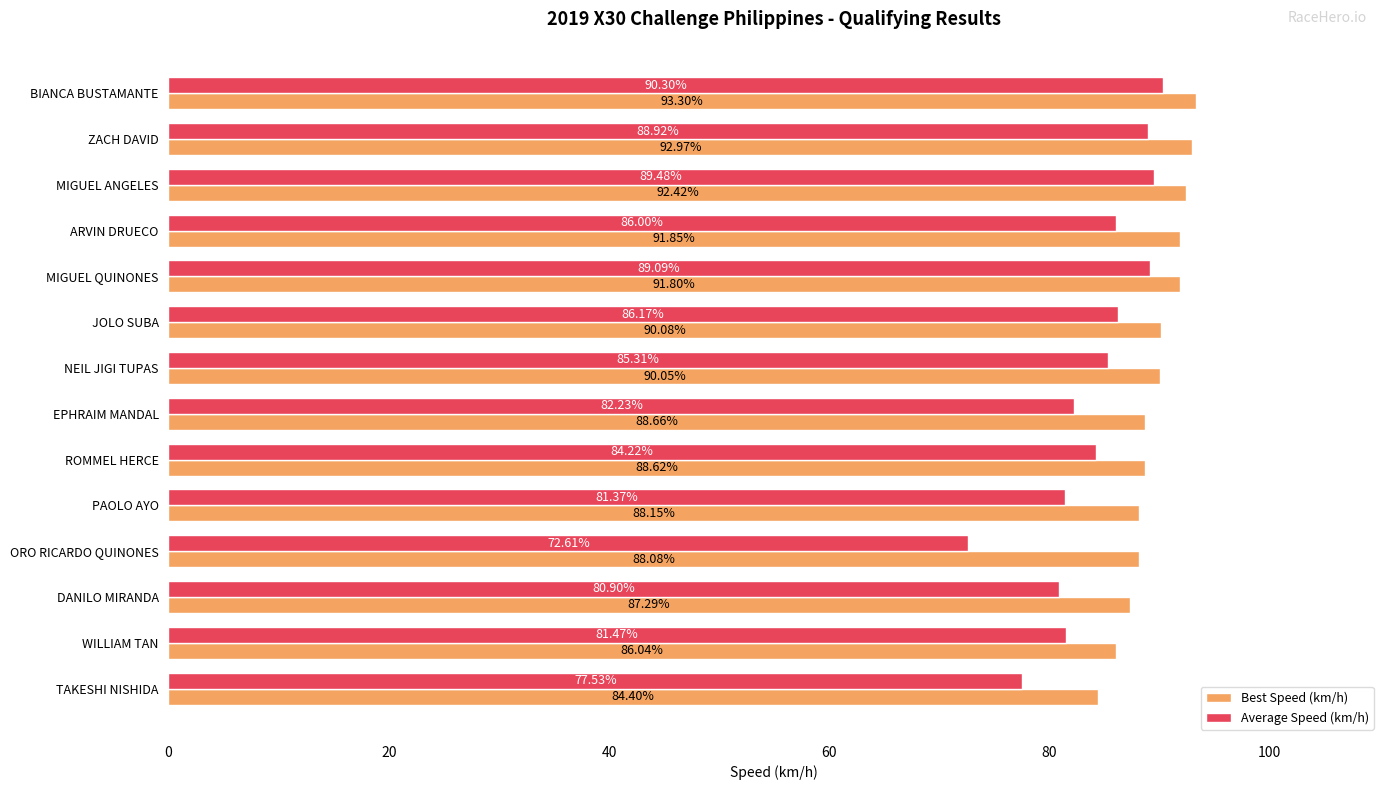

What is the difference between the second highest and minimum values in the Best Speed (km/h) series?

8.6